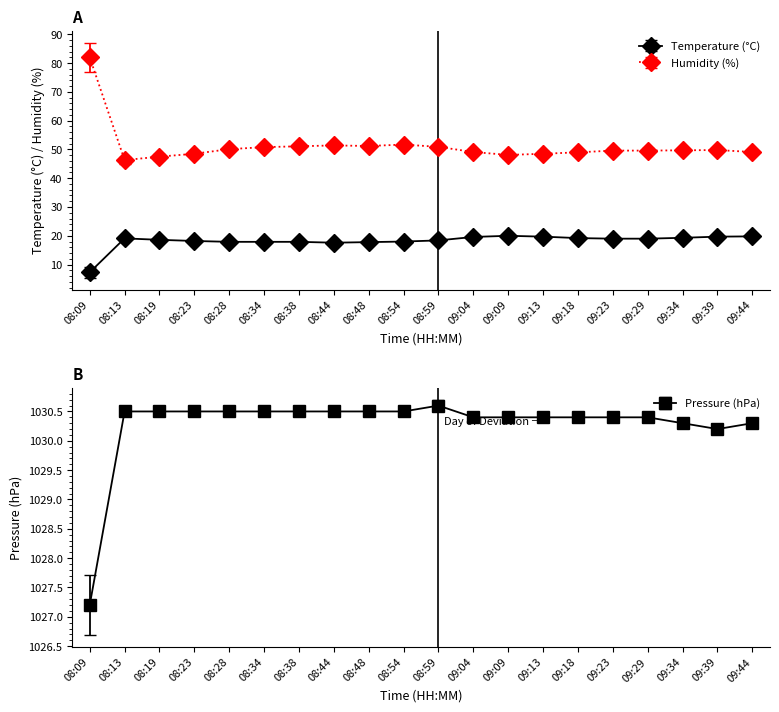

What is the maximum value for pressure?

1030.6